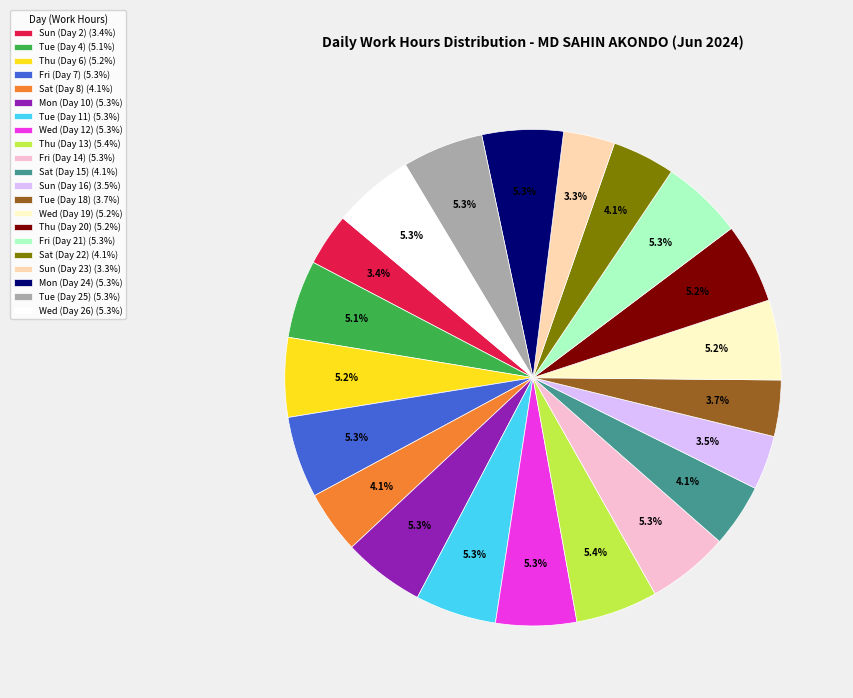

How many slices are in this pie chart?

21